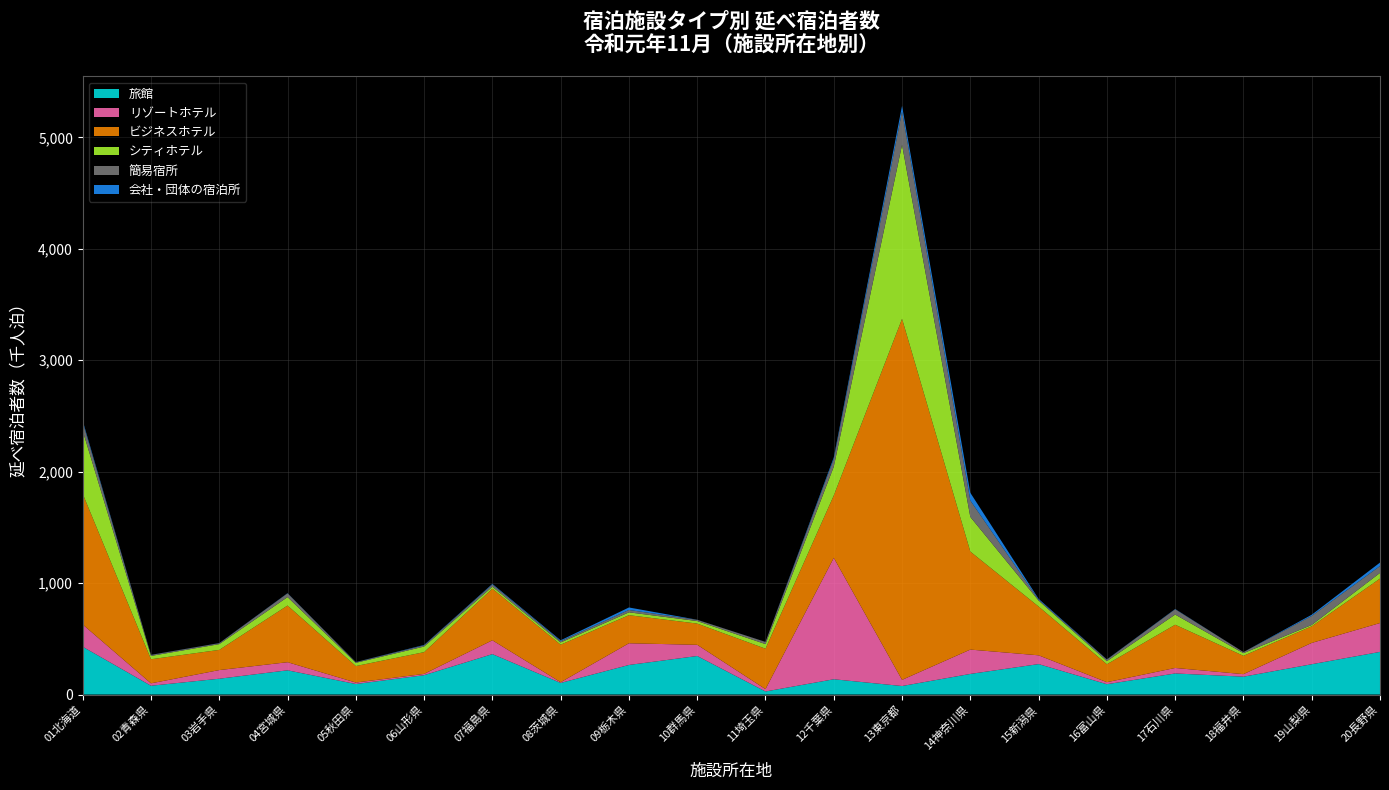

Reading left to right, extract all data points from this chart.

旅館: 01北海道=428880	02青森県=78990	03岩手県=142050	04宮城県=217490	05秋田県=94470	06山形県=173620	07福島県=362770	08茨城県=104210	09栃木県=265470	10群馬県=345800	11埼玉県=27540	12千葉県=137180	13東京都=76520	14神奈川県=185110	15新潟県=273290	16富山県=92700	17石川県=189230	18福井県=160320	19山梨県=272040	20長野県=382690
リゾートホテル: 01北海道=199730	02青森県=21530	03岩手県=77540	04宮城県=72760	05秋田県=13290	06山形県=11580	07福島県=123970	08茨城県=6160	09栃木県=194670	10群馬県=100470	11埼玉県=21020	12千葉県=1089470	13東京都=55250	14神奈川県=218340	15新潟県=78760	16富山県=18120	17石川県=49360	18福井県=22650	19山梨県=191320	20長野県=258980
ビジネスホテル: 01北海道=1172370	02青森県=216230	03岩手県=181090	04宮城県=508480	05秋田県=147970	06山形県=195260	07福島県=463330	08茨城県=336990	09栃木県=251980	10群馬県=190510	11埼玉県=362880	12千葉県=559330	13東京都=3239570	14神奈川県=879430	15新潟県=437610	16富山県=161070	17石川県=387940	18福井県=164620	19山梨県=149020	20長野県=398880
シティホテル: 01北海道=565980	02青森県=29780	03岩手県=51710	04宮城県=75680	05秋田県=29100	06山形県=50230	07福島県=17400	08茨城県=19800	09栃木県=25610	10群馬県=22650	11埼玉県=41250	12千葉県=258490	13東京都=1561240	14神奈川県=310550	15新潟県=53340	16富山県=27860	17石川県=91200	18福井県=23590	19山梨県=11920	20長野県=50700
簡易宿所: 01北海道=76510	02青森県=9020	03岩手県=8440	04宮城県=33710	05秋田県=5710	06山形県=10810	07福島県=20240	08茨城県=12100	09栃木県=21190	10群馬県=11030	11埼玉県=19430	12千葉県=69280	13東京都=299600	14神奈川県=147700	15新潟県=7990	16富山県=14320	17石川県=47570	18福井県=9880	19山梨県=81360	20長野県=61950
会社・団体の宿泊所: 01北海道=13020	02青森県=900	03岩手県=1030	04宮城県=1830	05秋田県=1130	06山形県=3540	07福島県=5210	08茨城県=7560	09栃木県=22330	10群馬県=690	11埼玉県=450	12千葉県=14000	13東京都=50190	14神奈川県=69110	15新潟県=7660	16富山県=1680	17石川県=2510	18福井県=0	19山梨県=10520	20長野県=31180